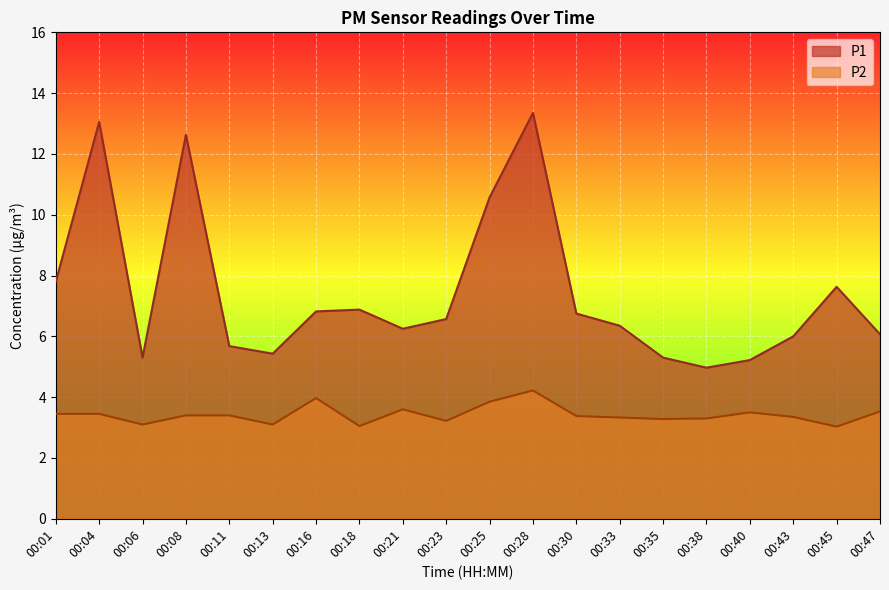

At how many categories does at least one series exceed 13?

2